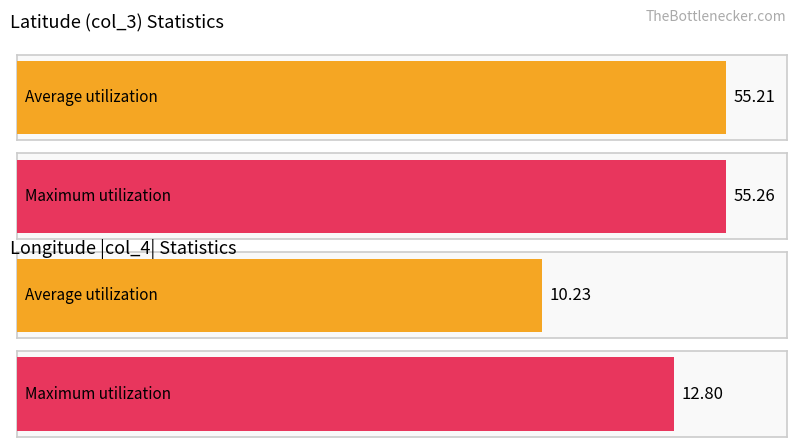

Which series changed the most between 56 and 64?

col_3